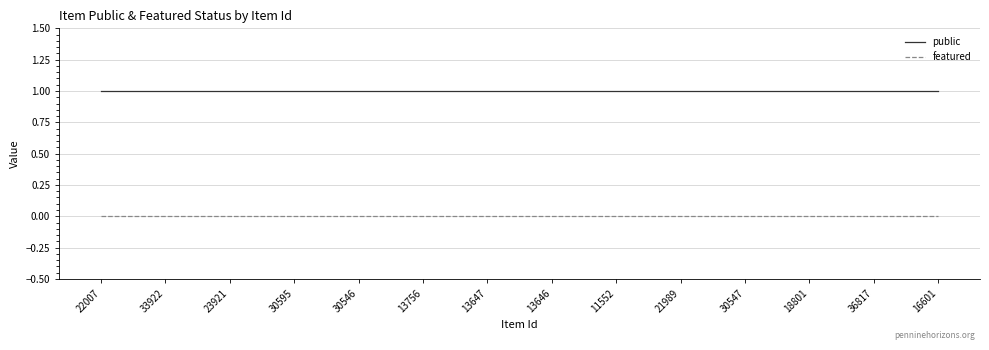

True or false: featured and public intersect in this chart.

False